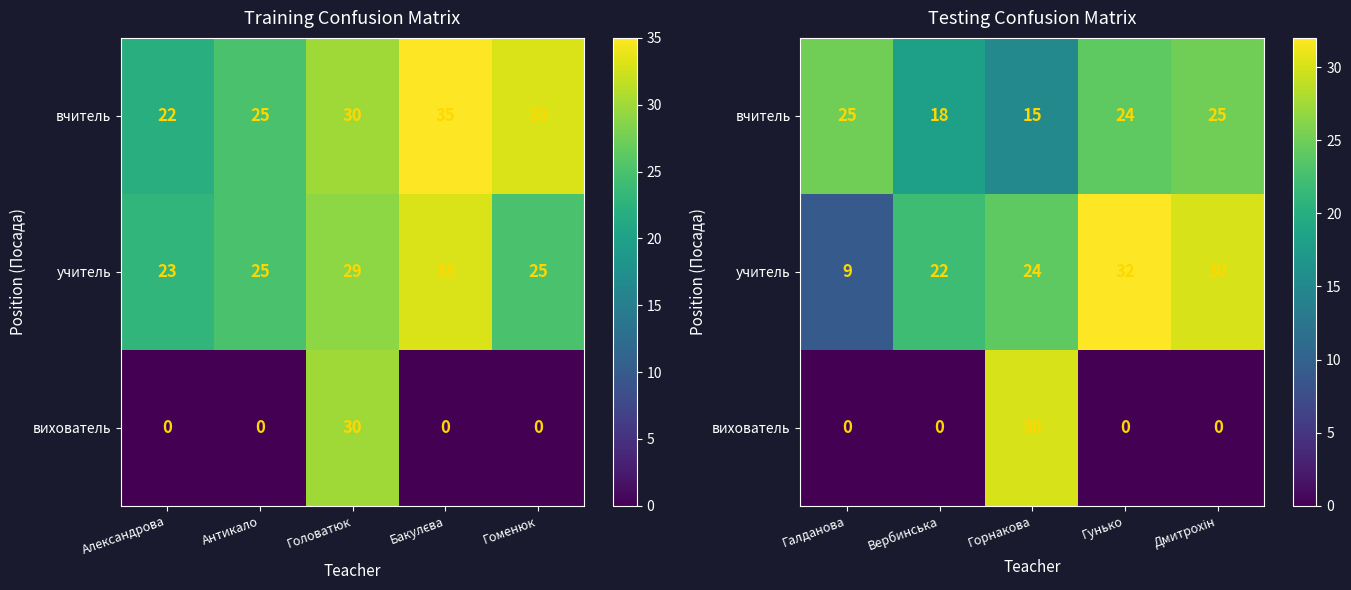

At which category is the sum across all series the highest?

Горнакова